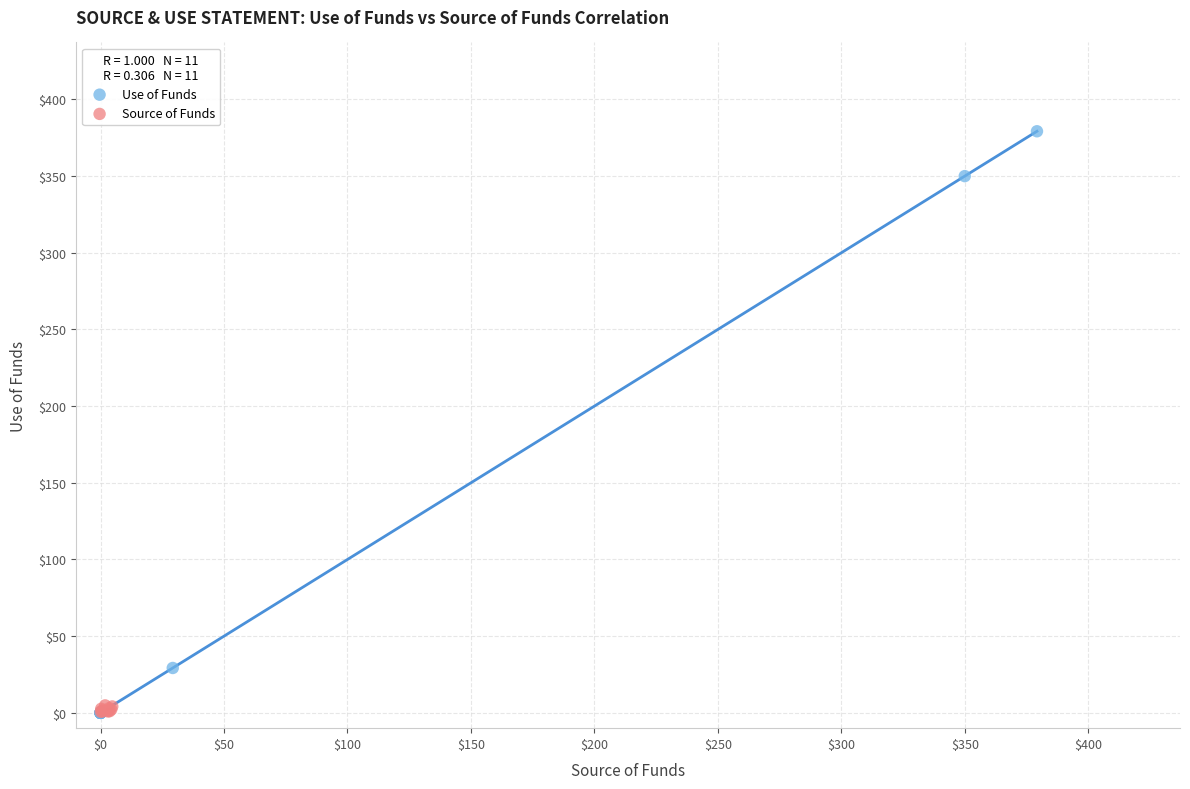

Which series has the largest Y range (max minus min)?

Use of Funds